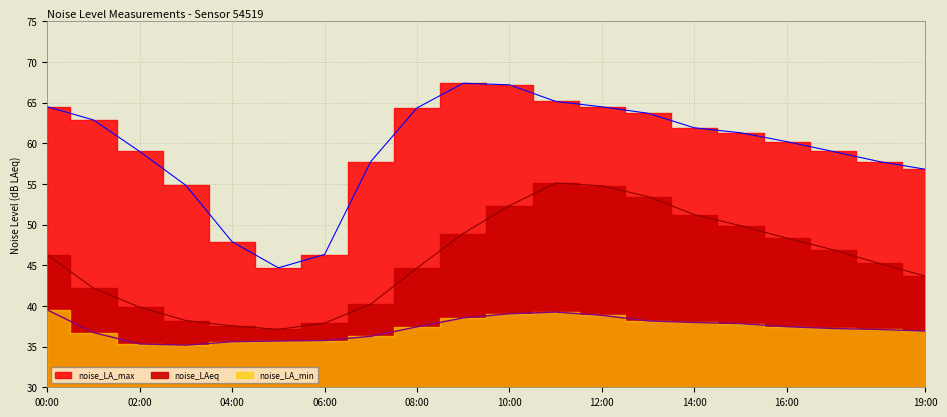

At which category does noise_LA_min reach its first local peak?

11:00